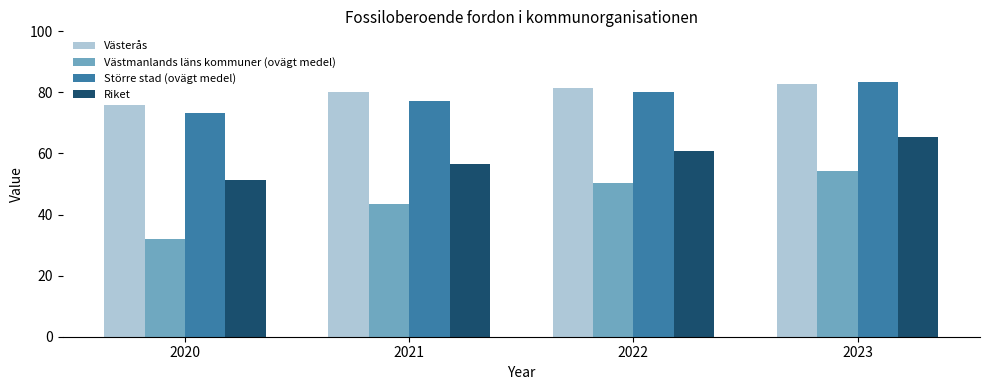

Is the value of Västmanlands läns kommuner (ovägt medel) at 2021 greater than the value of Västerås at 2022?

No